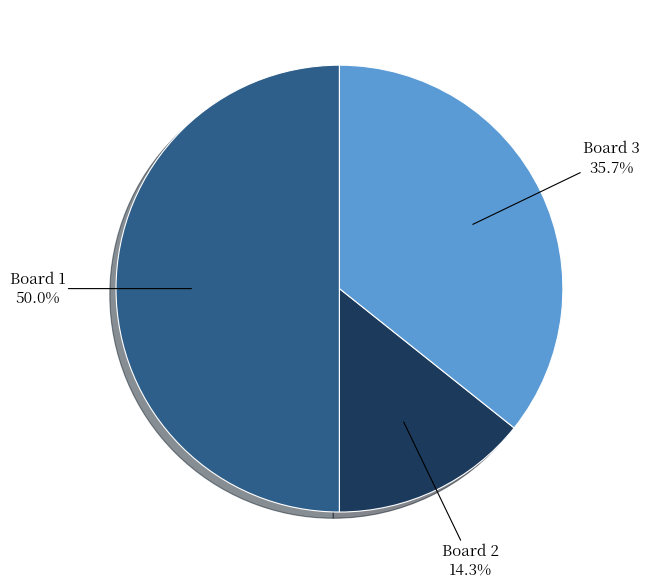

Rank the categories by value from highest to lowest.

Board 1, Board 3, Board 2